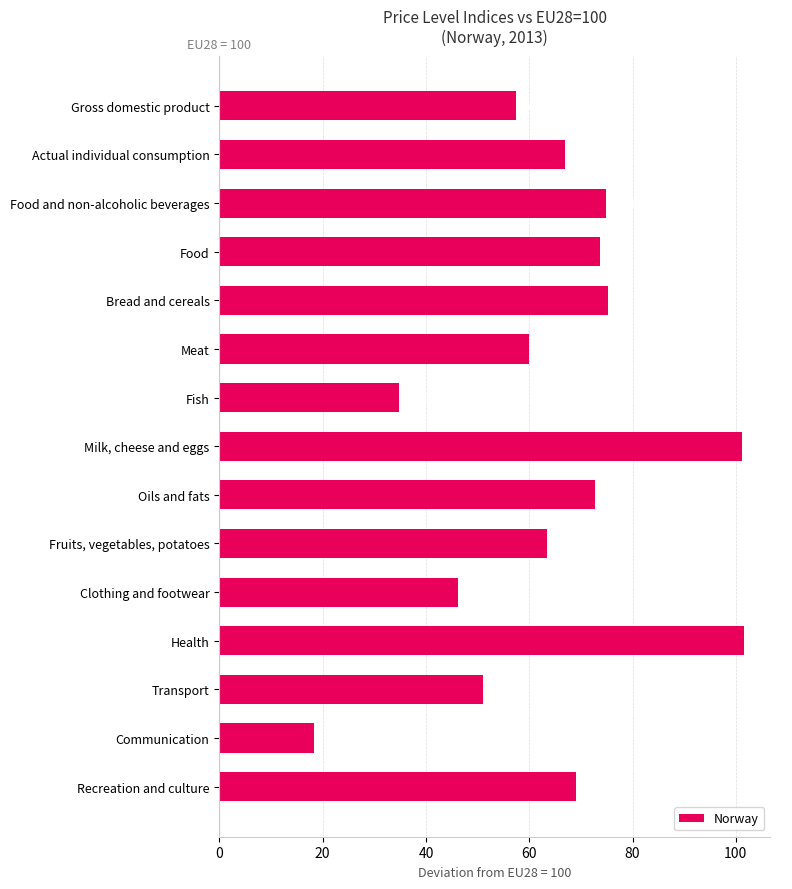

Does the chart contain any negative values?

No